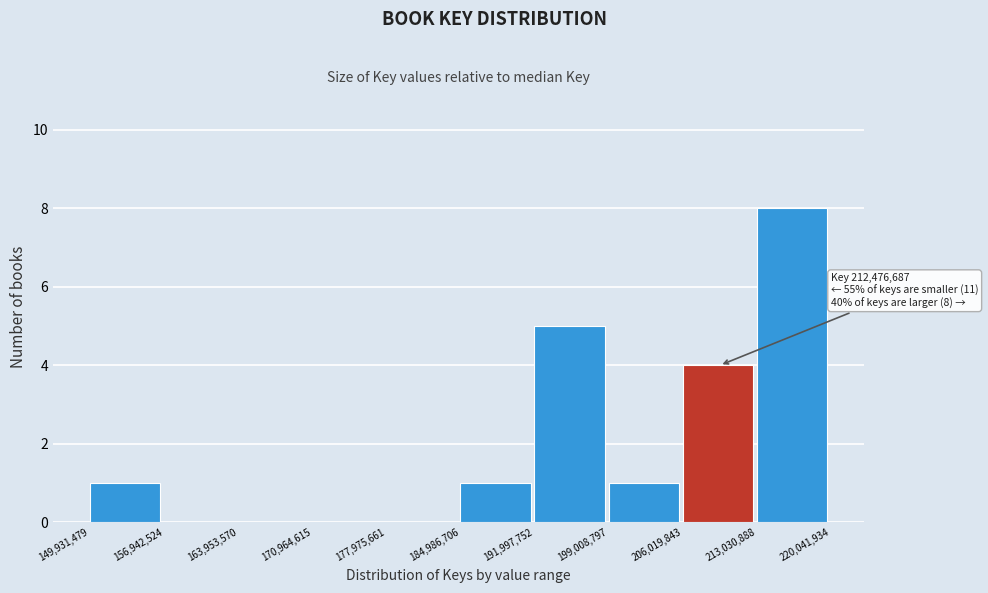

Which range on the x-axis has the tallest bar?

213,030,888 to 220,041,934